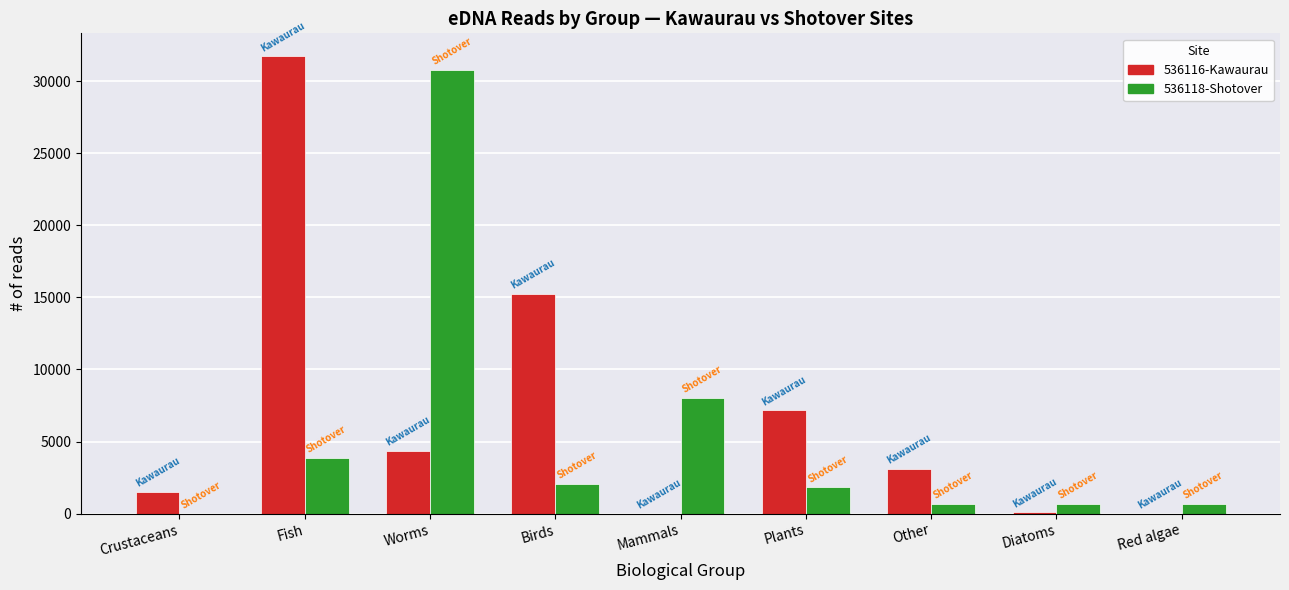

What is the spread (max minus min) of values at Worms?

26431